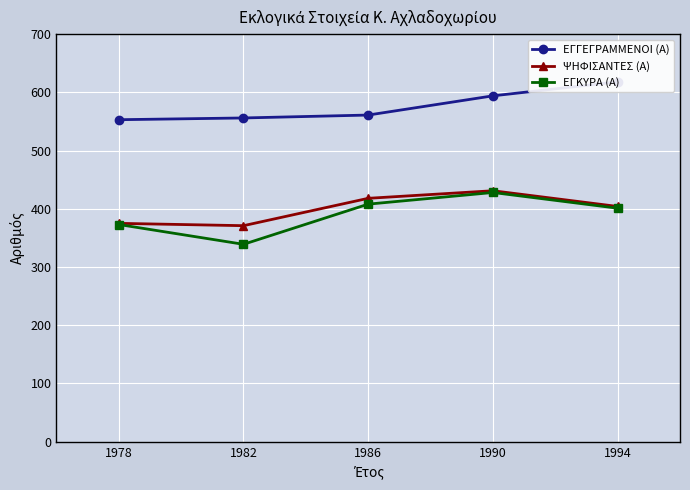

At which category is the sum across all series the highest?

1990